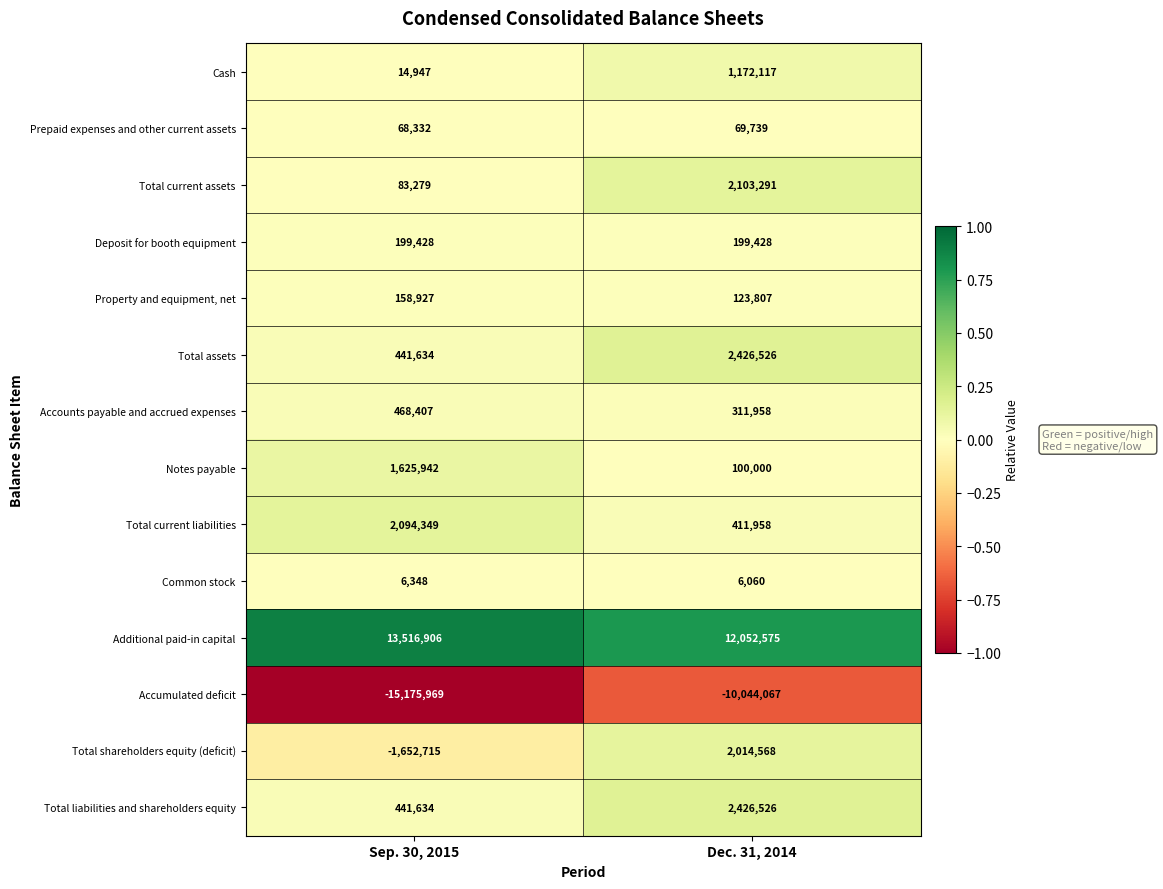

Read the Total assets value at Dec. 31, 2014.

2426526